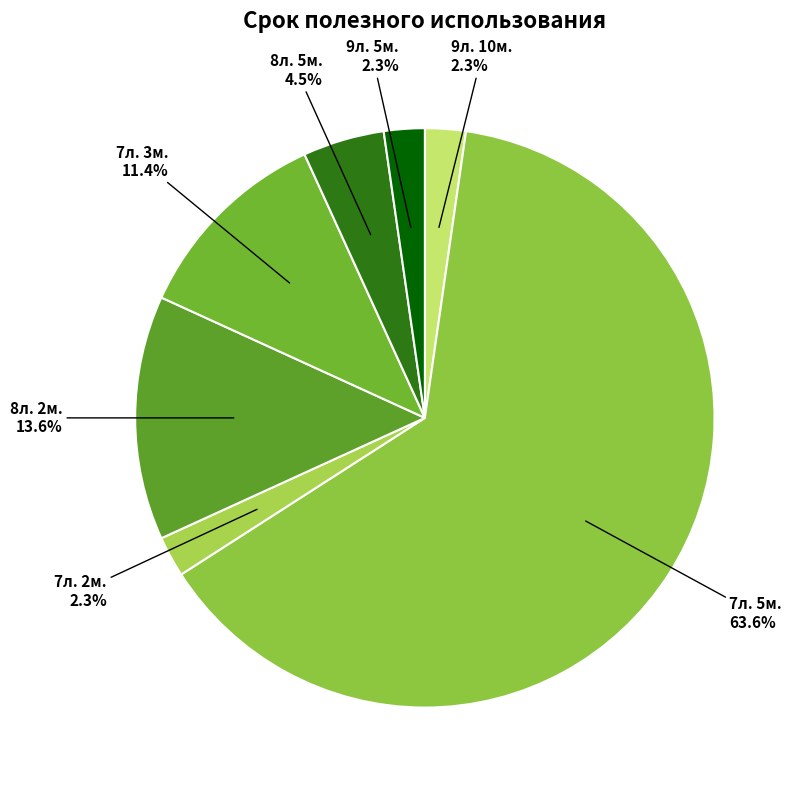

Is there any slice that represents more than half of the pie?

Yes